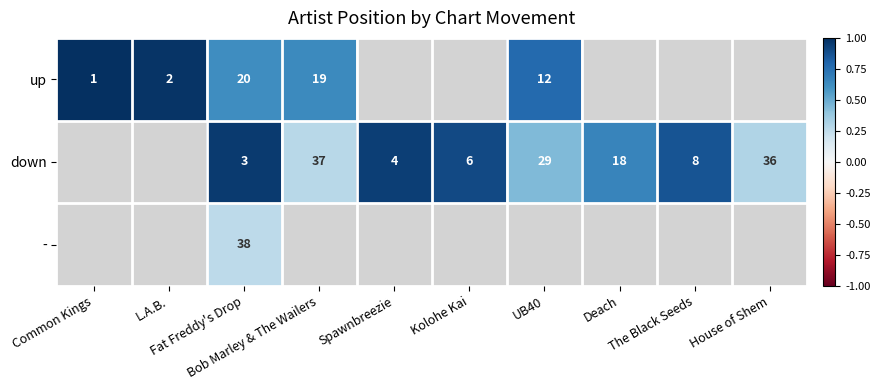

Count the number of categories in the chart.

10